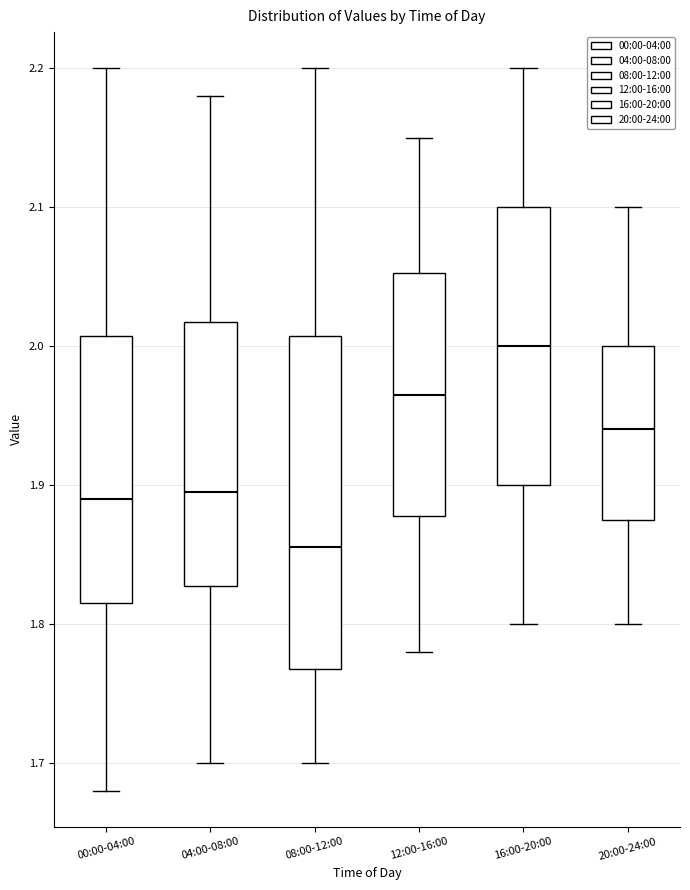

Reading left to right, transcribe this box plot: for each box, give where its median line is, the range the box spans, and where its two whiskers end, as read against the y-axis. The values are not printed on the chart, so give them approximately, as read against the axis.

00:00-04:00: median 1.89, box 1.82 to 2.01, whiskers 1.68 to 2.20
04:00-08:00: median 1.90, box 1.83 to 2.02, whiskers 1.70 to 2.18
08:00-12:00: median 1.86, box 1.77 to 2.01, whiskers 1.70 to 2.20
12:00-16:00: median 1.97, box 1.88 to 2.05, whiskers 1.78 to 2.15
16:00-20:00: median 2.00, box 1.90 to 2.10, whiskers 1.80 to 2.20
20:00-24:00: median 1.94, box 1.88 to 2.00, whiskers 1.80 to 2.10